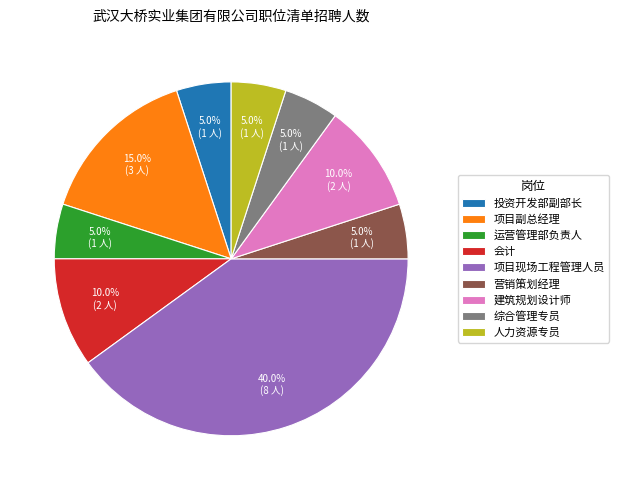

To the nearest percent, what is the average slice percentage?

11%